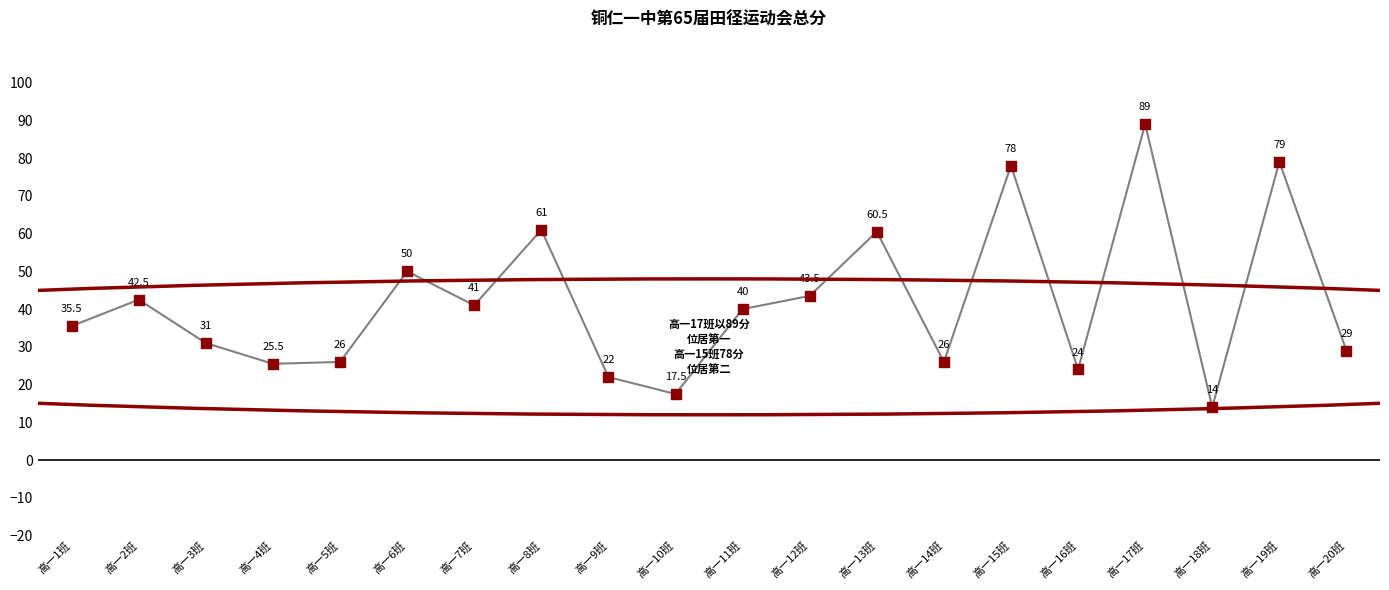

What is the change in value from 高一4班 to 高一15班?

+52.5